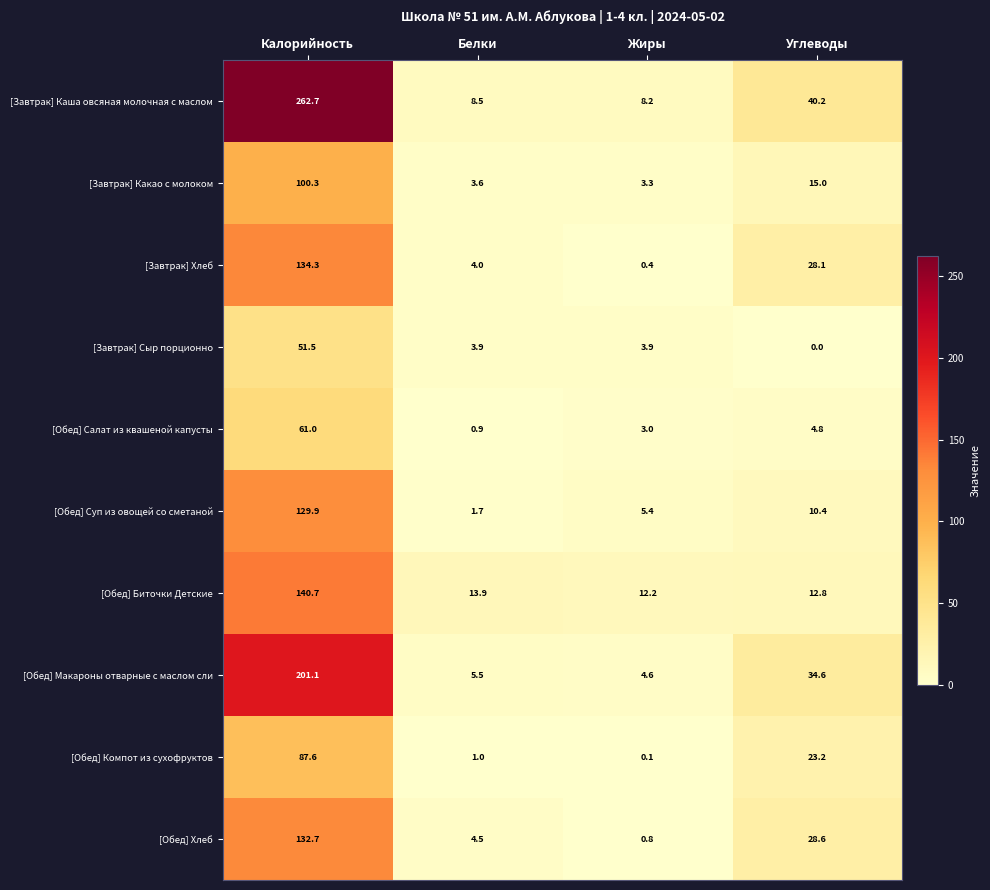

At which label does [Обед] Хлеб first exceed 28?

Калорийность